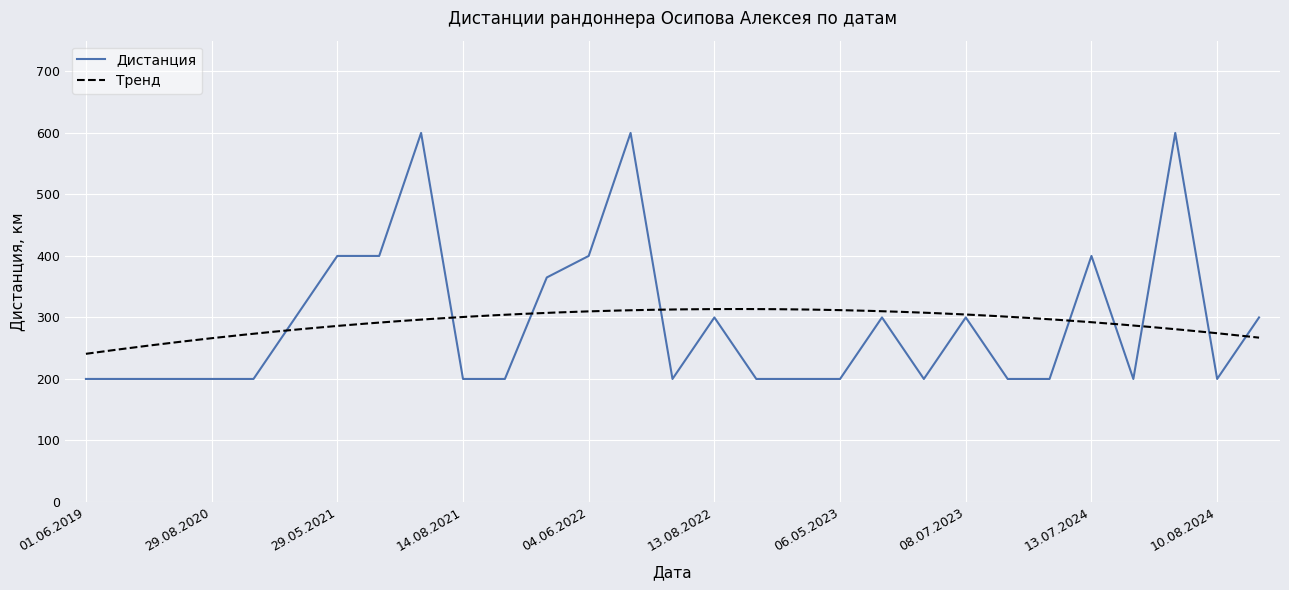

Is it true that the value at 06.08.2022 is 357?

False